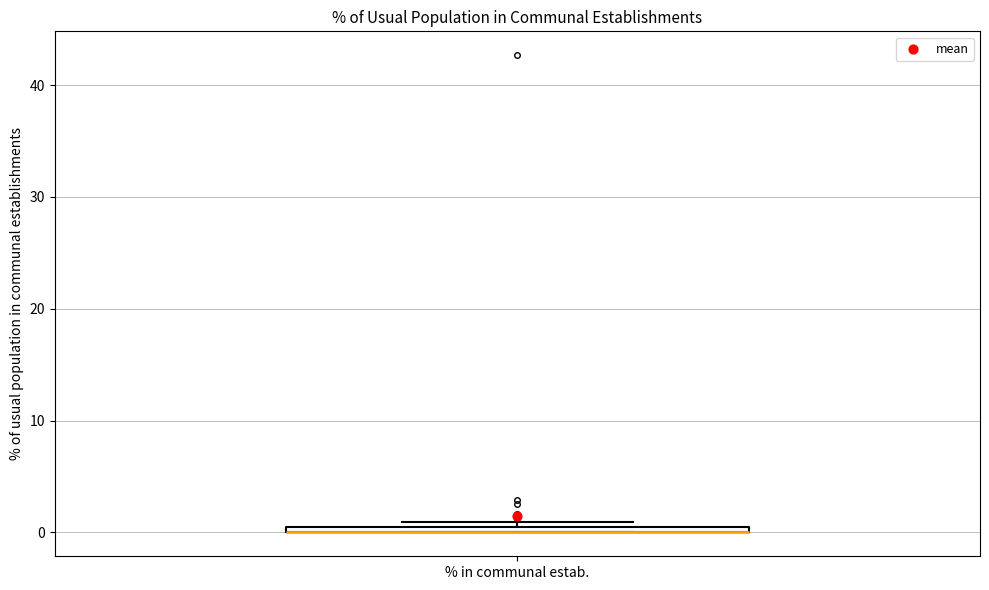

Where is the upper edge of the box for % in communal estab. on the y-axis? The values are not printed on the chart, so give them approximately, as read against the axis.

1